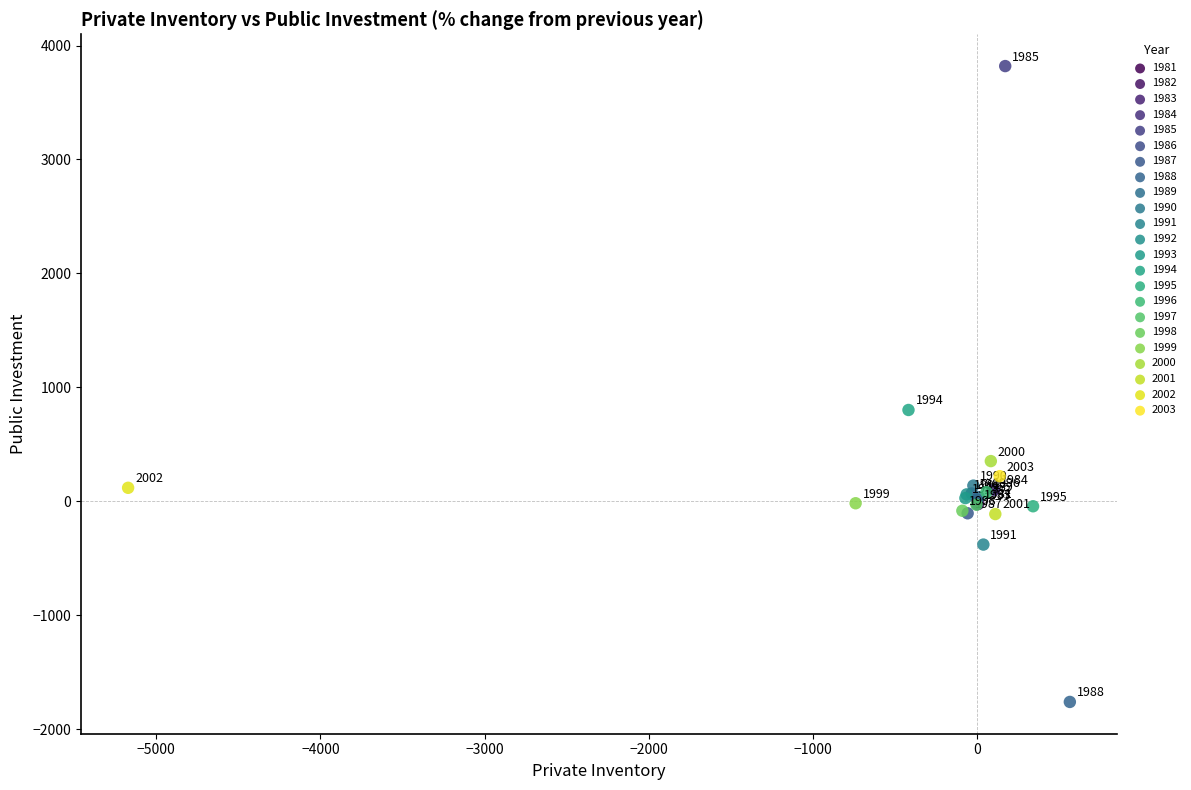

What are all the series names shown in the legend?

1981, 1982, 1983, 1984, 1985, 1986, 1987, 1988, 1989, 1990, 1991, 1992, 1993, 1994, 1995, 1996, 1997, 1998, 1999, 2000, 2001, 2002, 2003